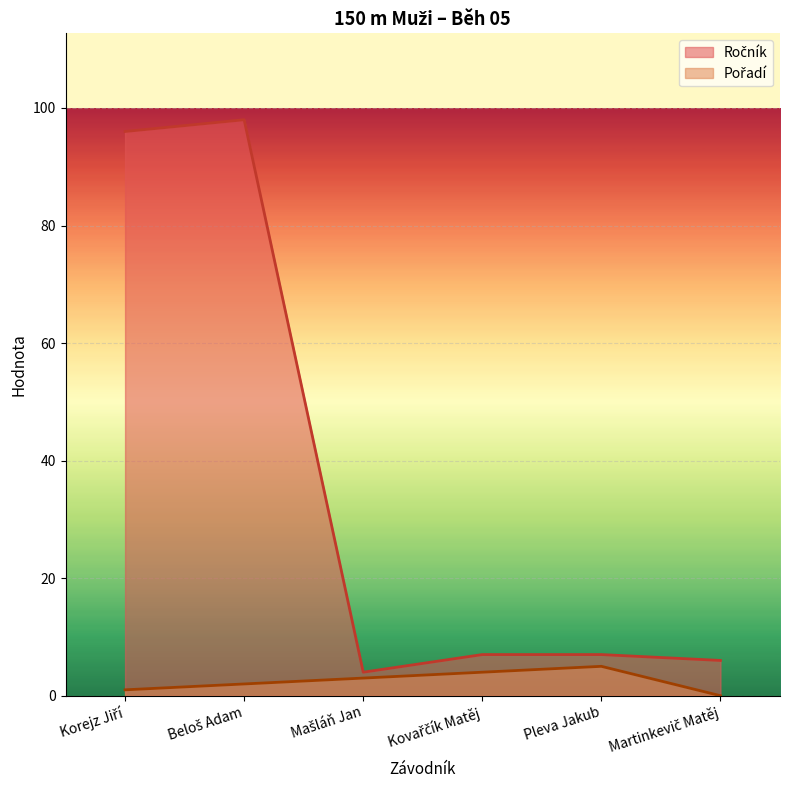

What is the sum of the Ročník values at Pleva Jakub and Kovařčík Matěj?

14